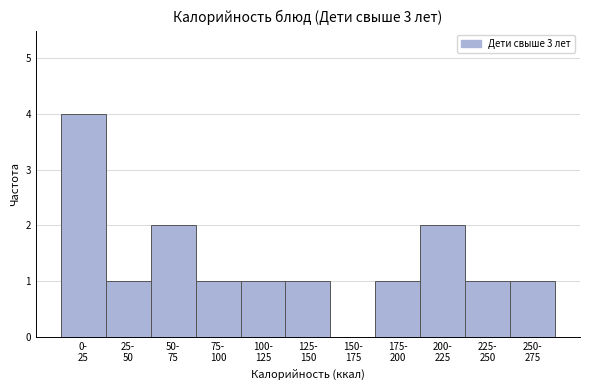

What is the sum of all values?

15